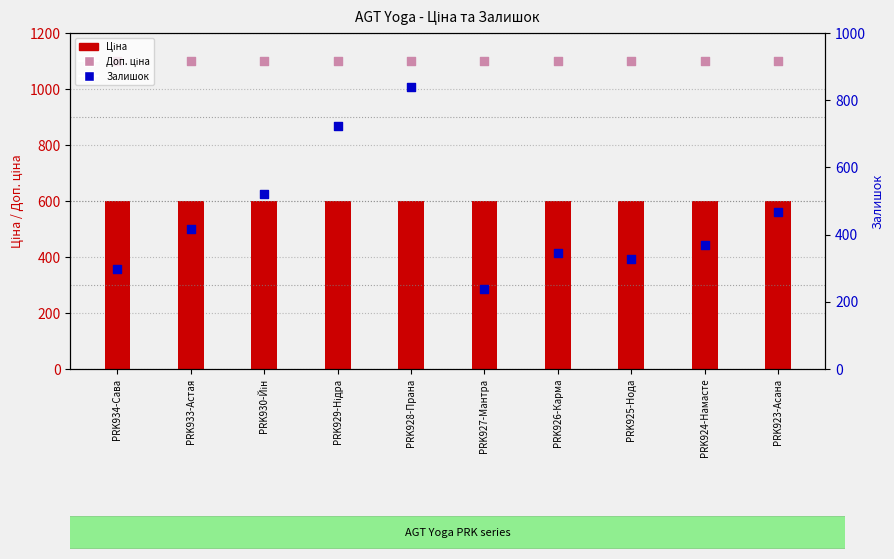

Which series contains the lowest Y value?

Залишок